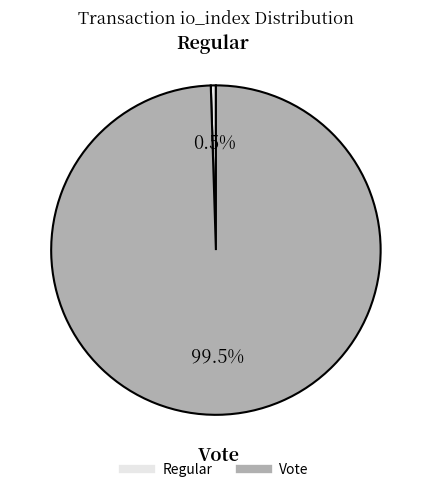

Which slice is the smallest?

Regular